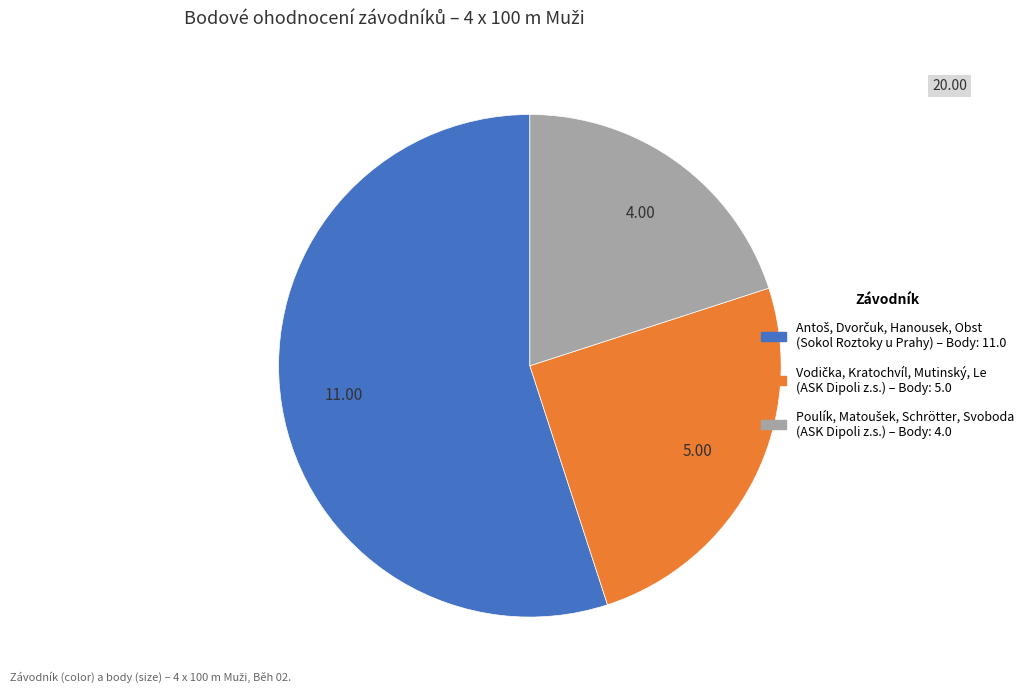

Is there any slice that represents more than half of the pie?

Yes